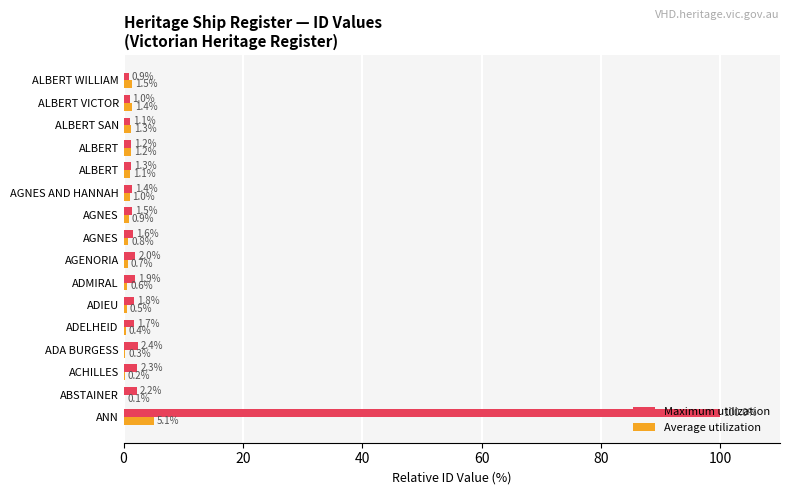

How many categories are shown in the chart?

16